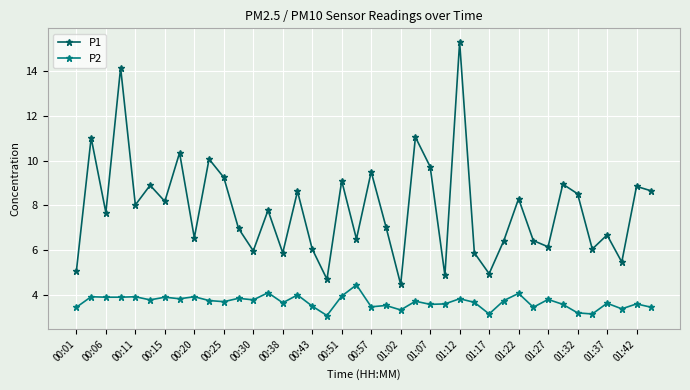

True or false: P1 and P2 intersect in this chart.

False